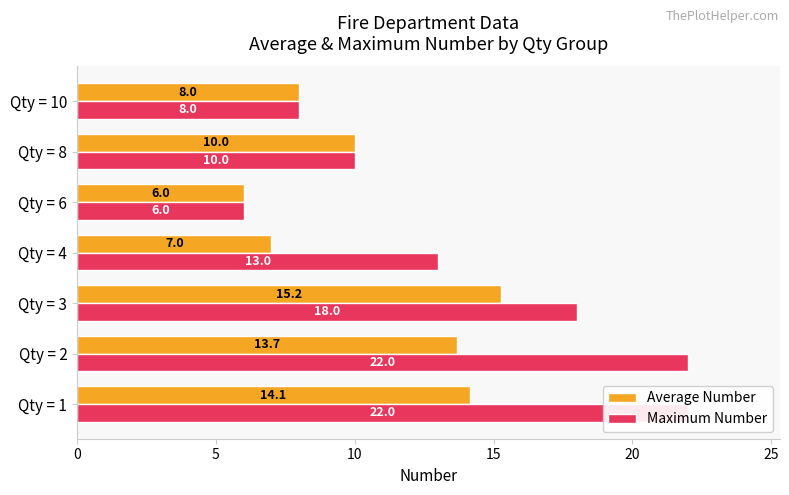

How many series are shown in this chart?

2